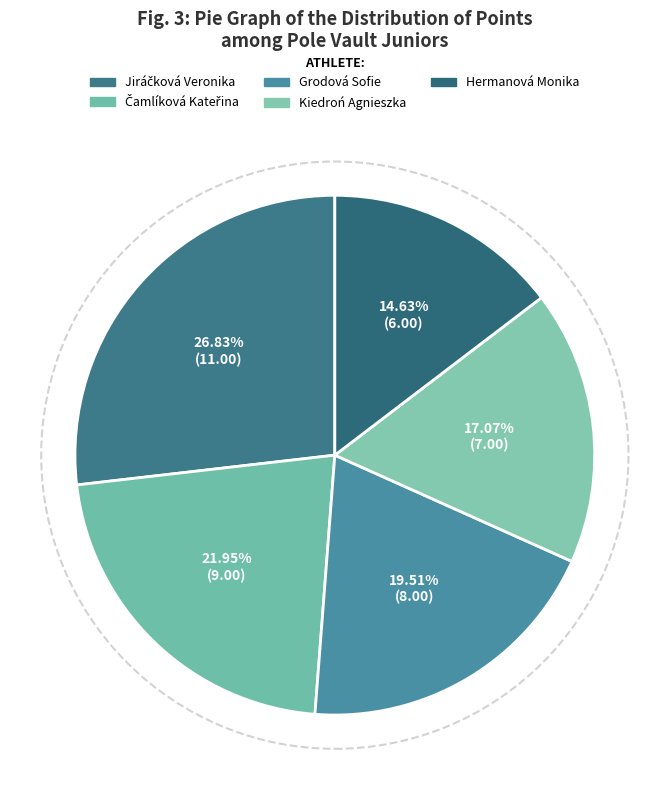

Count the number of slices in the pie.

5